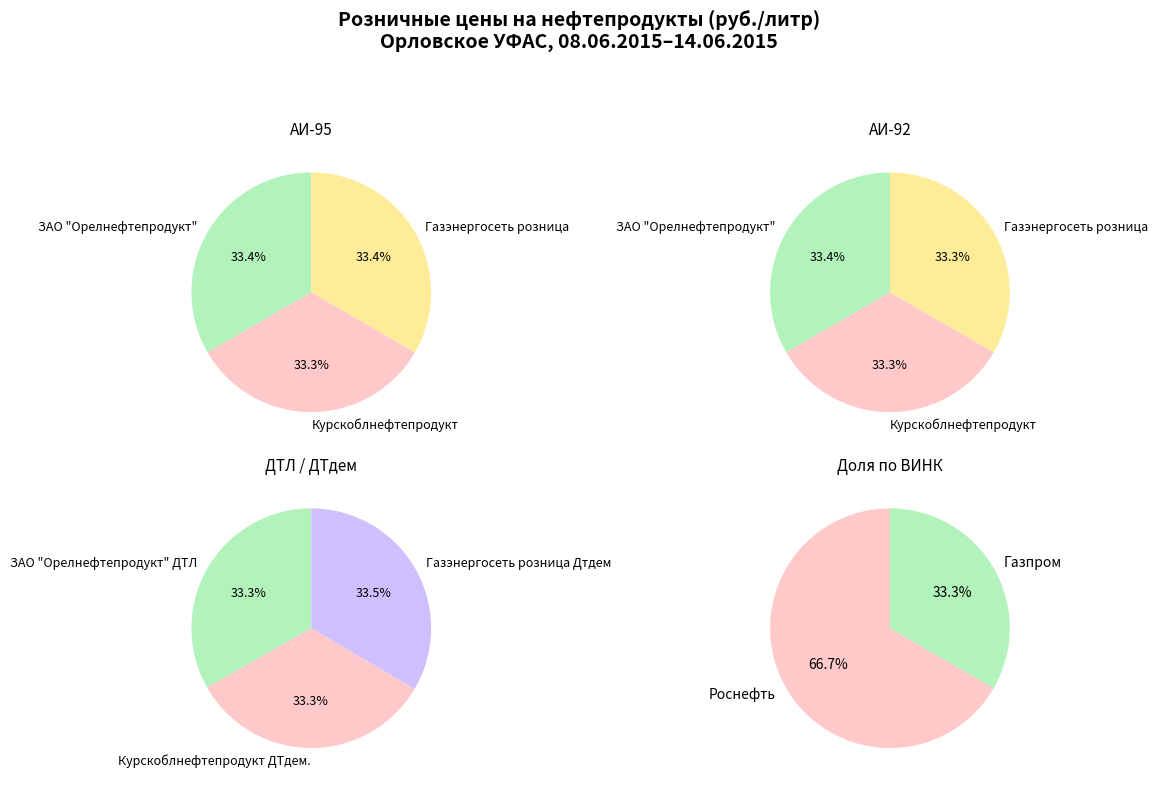

True or false: ООО "Курскоблнефтепродукт" АИ-95 accounts for 33% of the total.

True